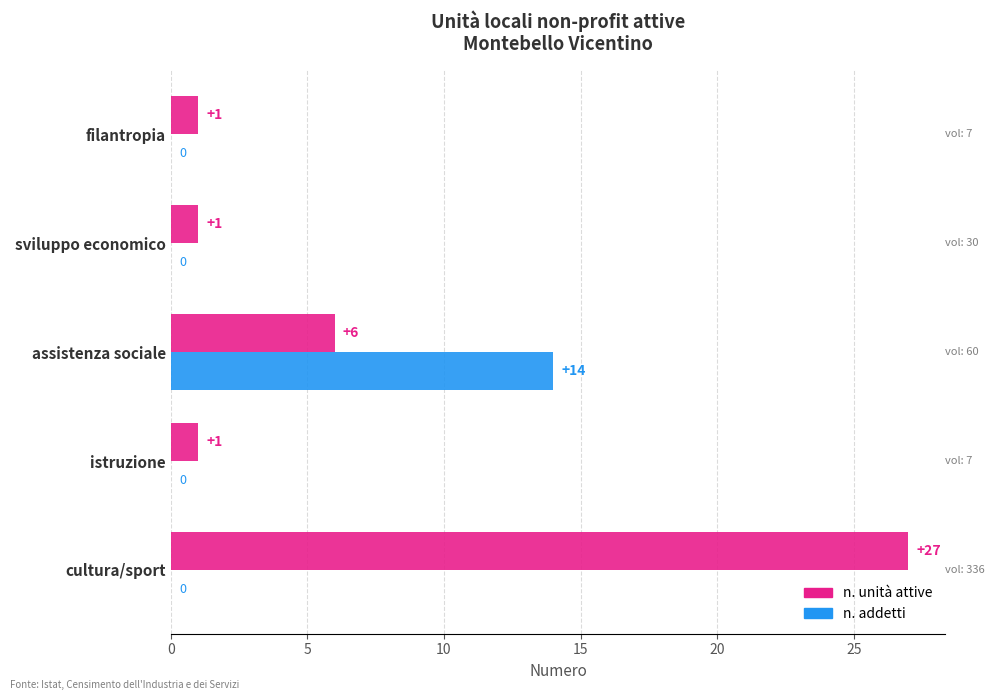

How many values in n. addetti are above zero?

1